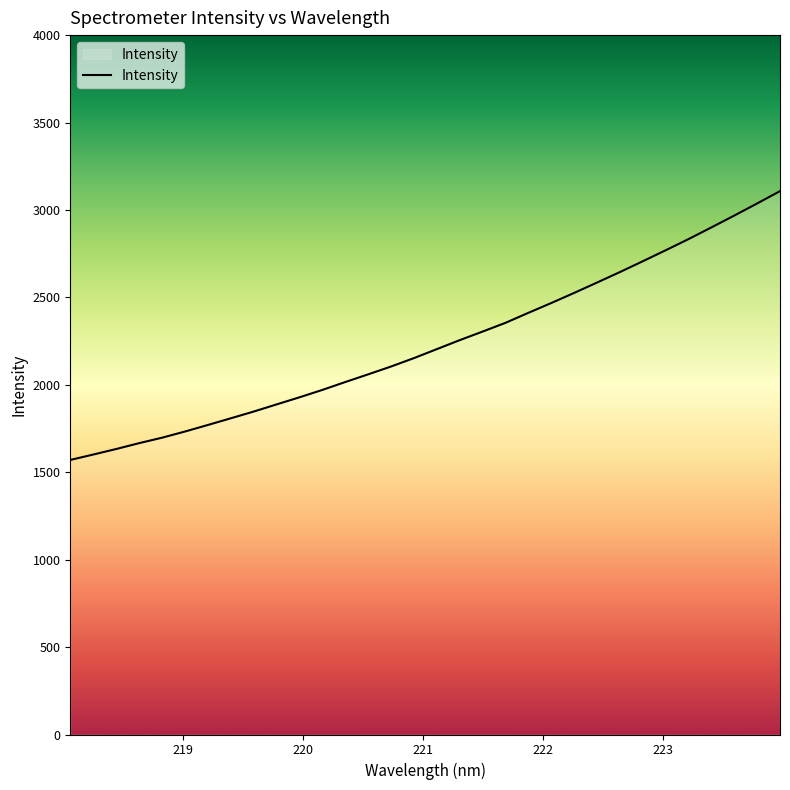

What is the difference between the maximum and minimum values?

1537.4